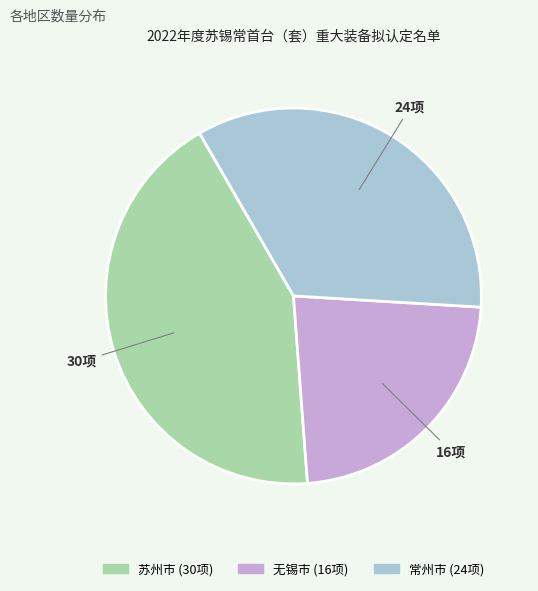

Is it true that 苏州市 is 43% of the pie?

True